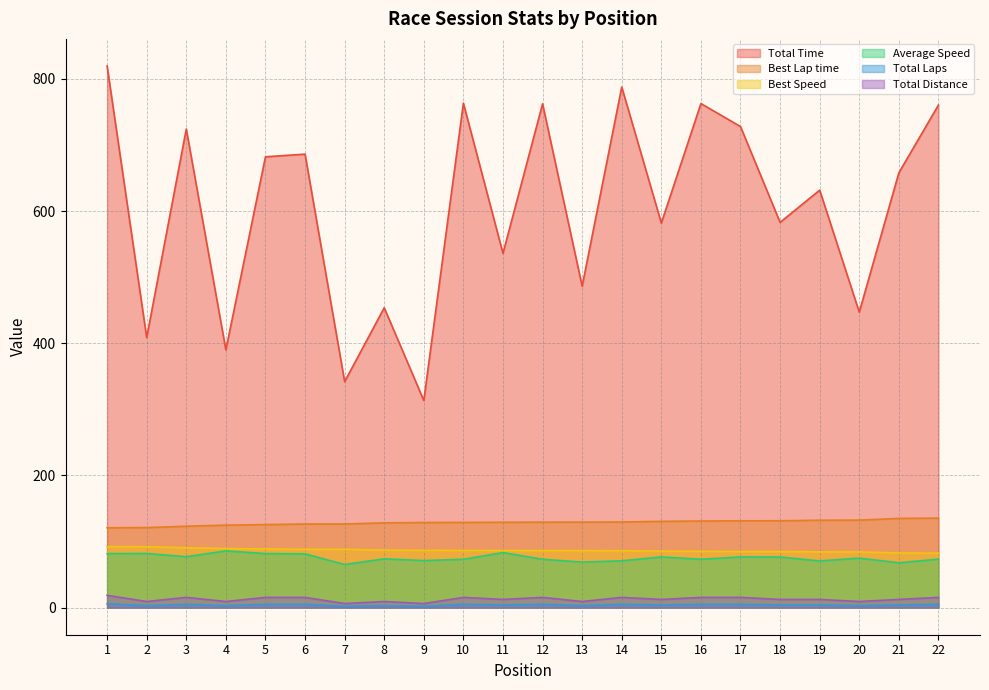

At which label does Average Speed reach its minimum?

7